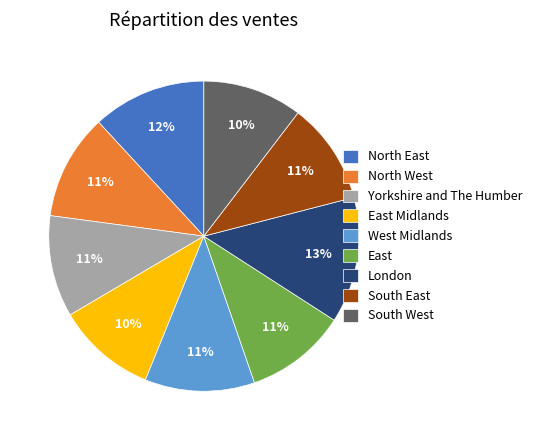

Which has a higher value, North West or North East?

North East